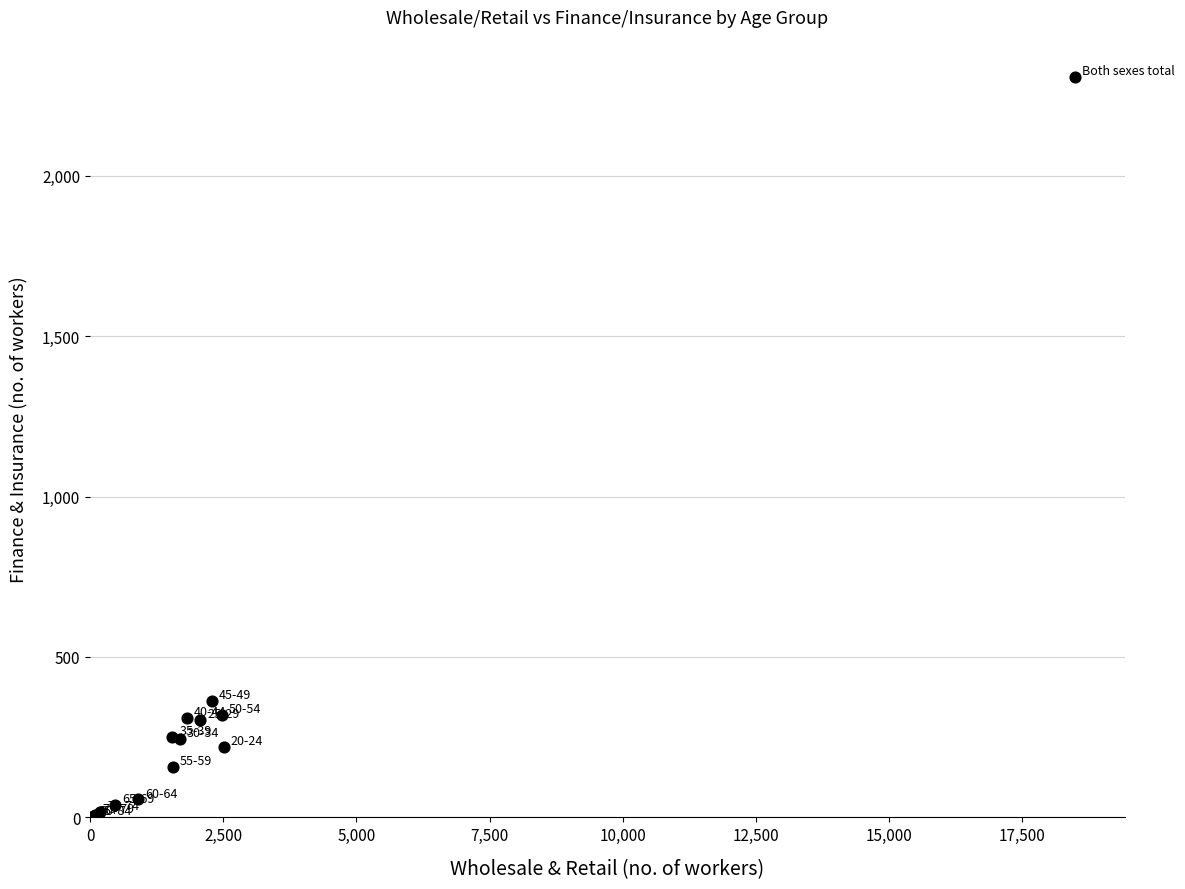

What Y value in the scatter plot is closest to 1155?

364